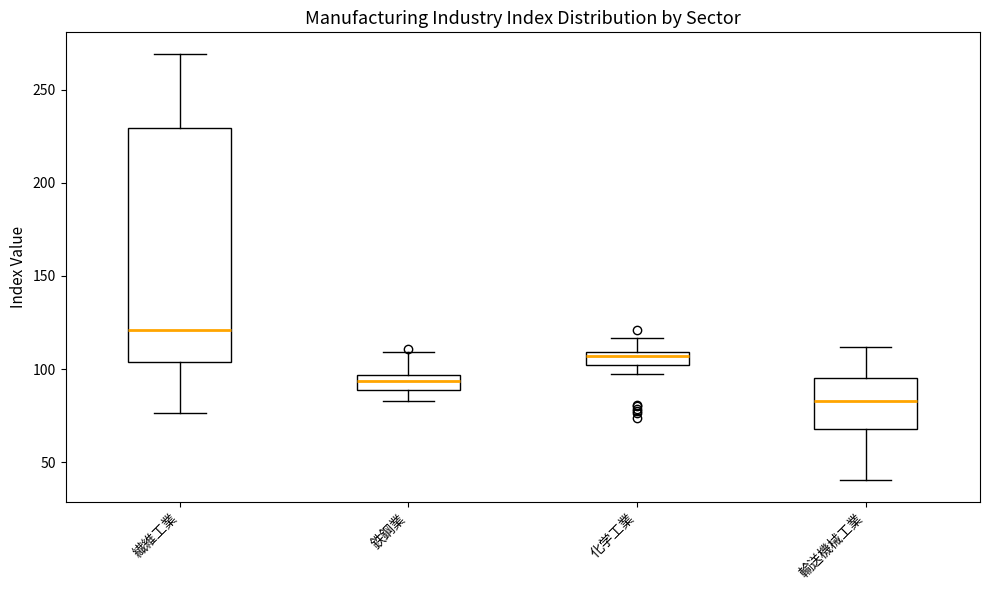

Where is the lower edge of the box for 鉄鋼業 on the y-axis? The values are not printed on the chart, so give them approximately, as read against the axis.

90